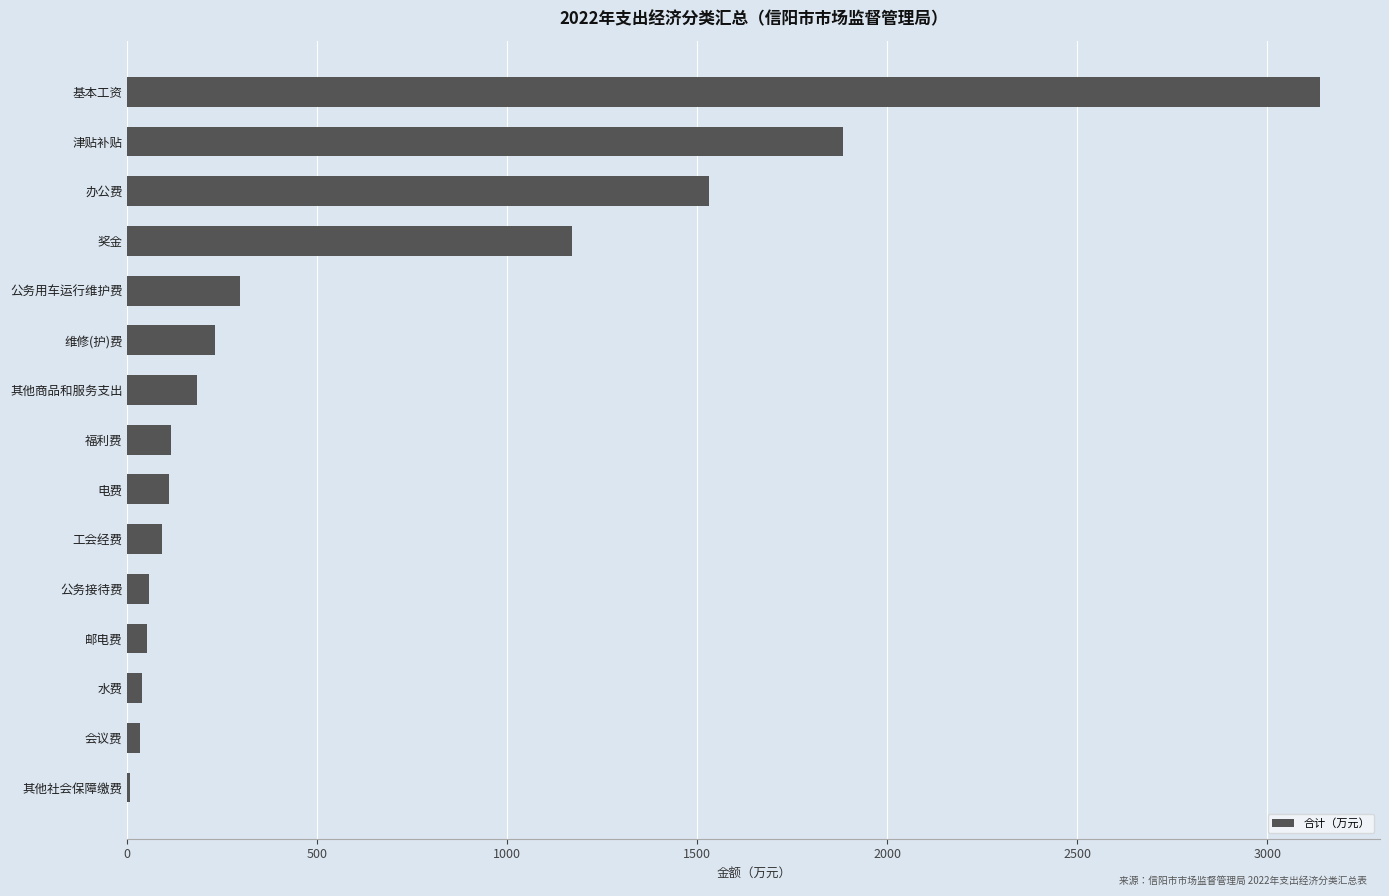

The chart shows a value of 231.1 at 维修(护)费. True or false?

True